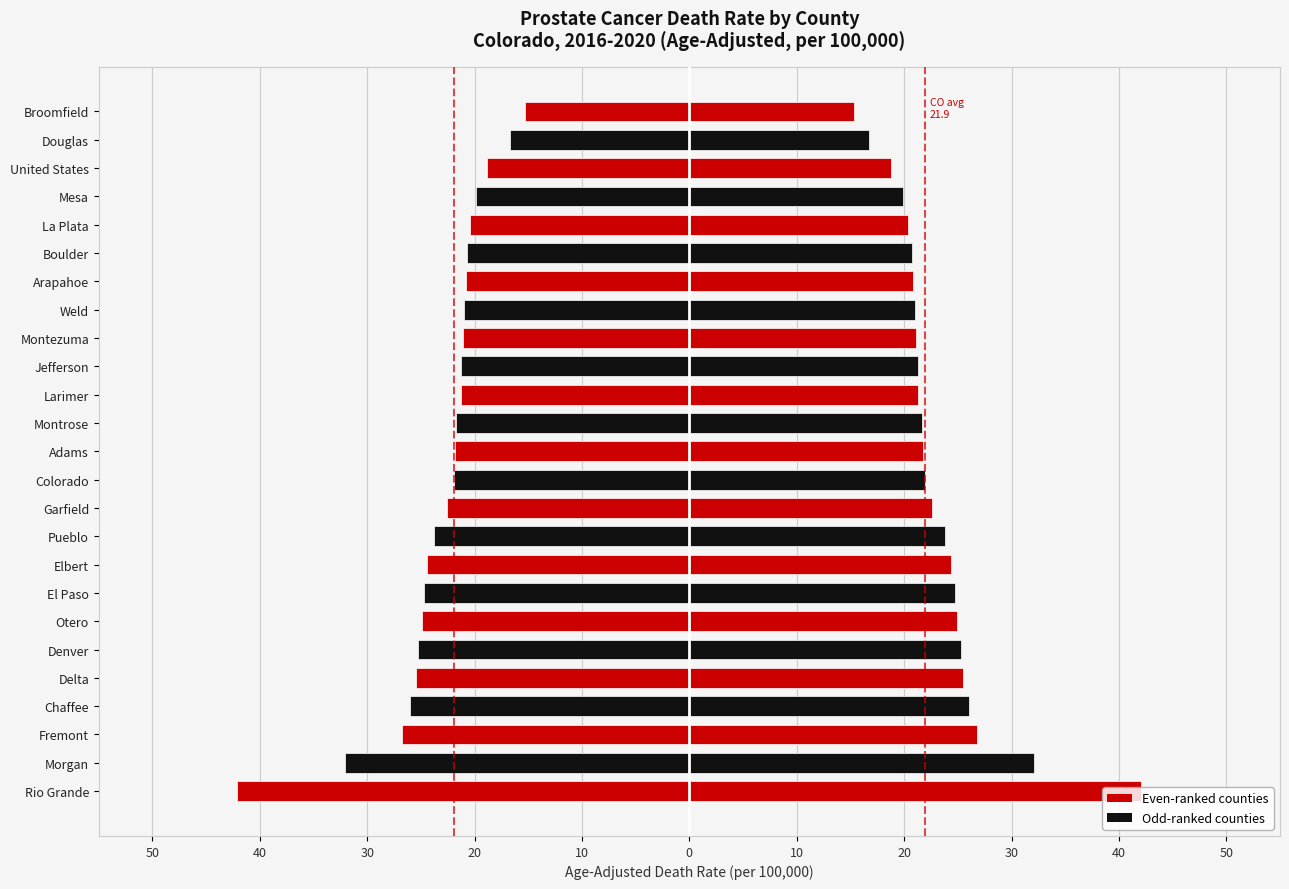

Does the chart contain stacked bars?

No